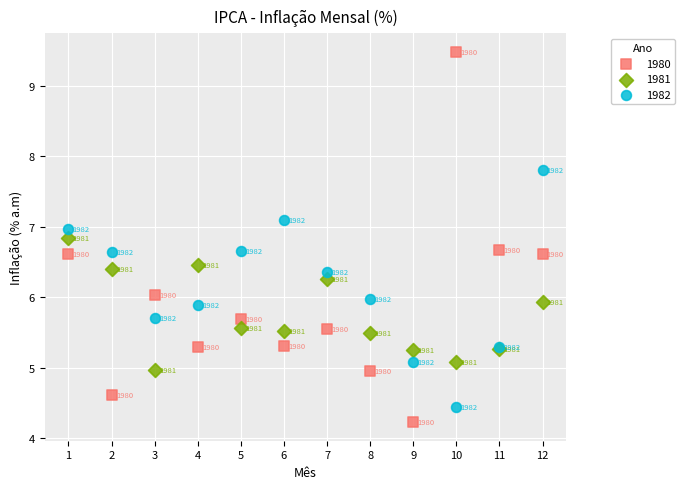

Across all series, what Y value is closest to 6?

6.0